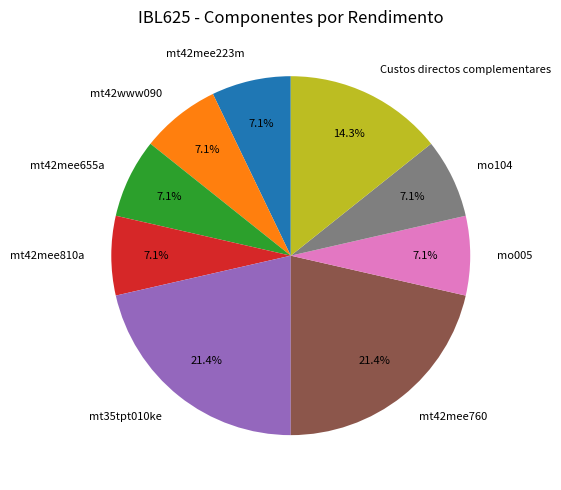

Does mt42mee760 represent more than half of the total?

No